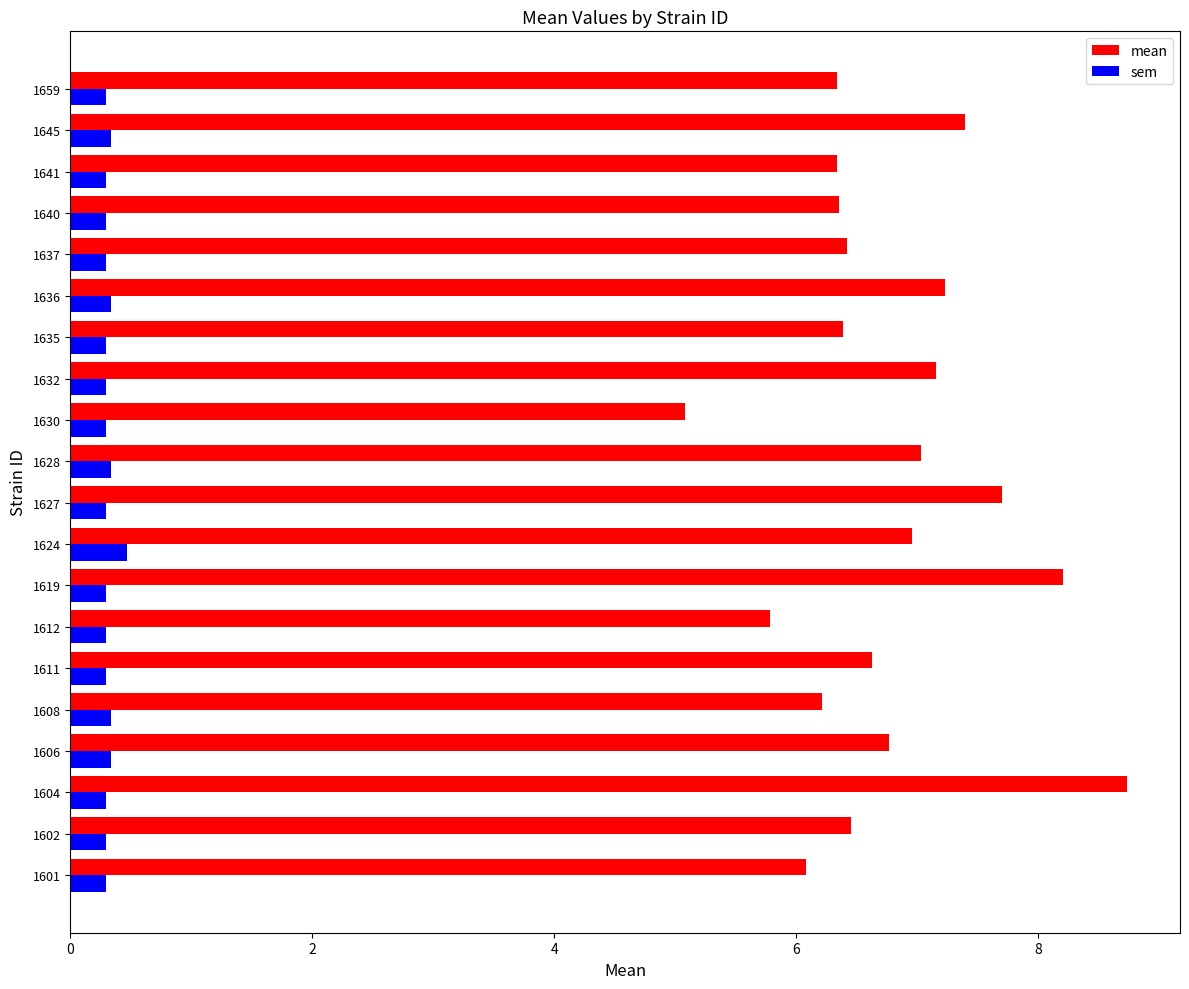

Which series has the widest spread of values?

mean